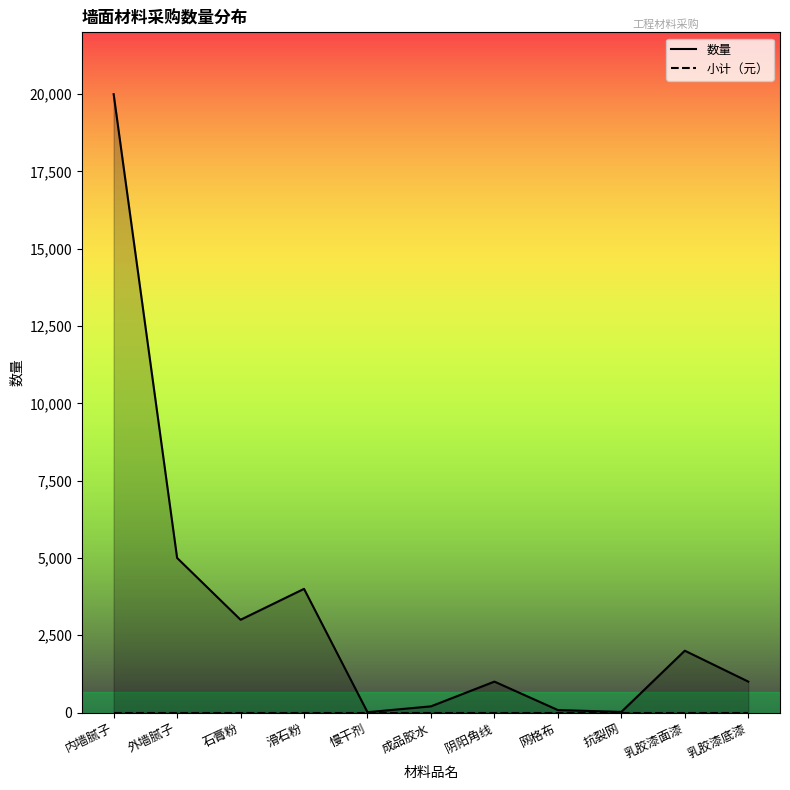

What is the sum of all values?

36310